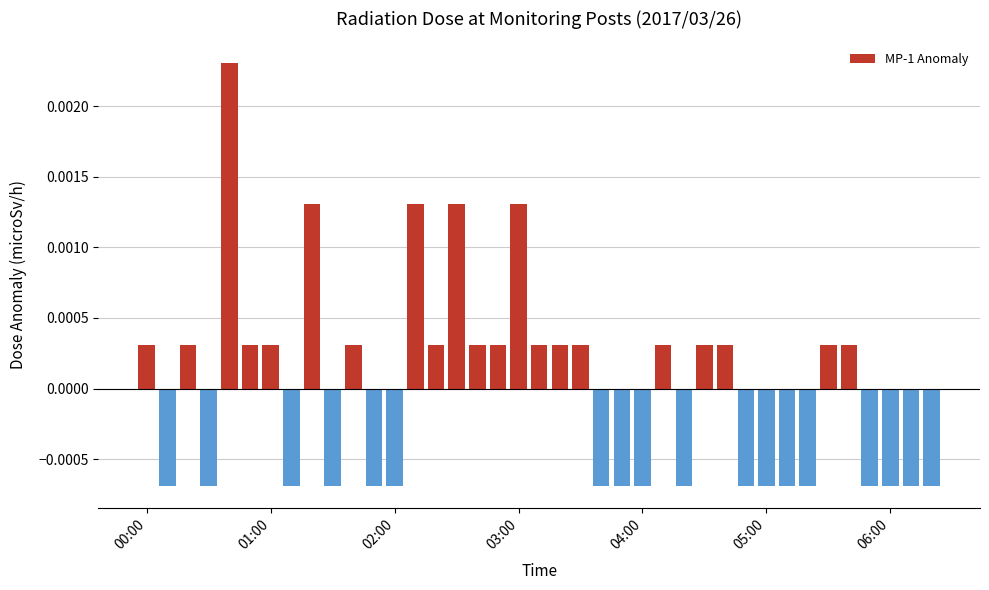

How many values are between 0 and 1?

21